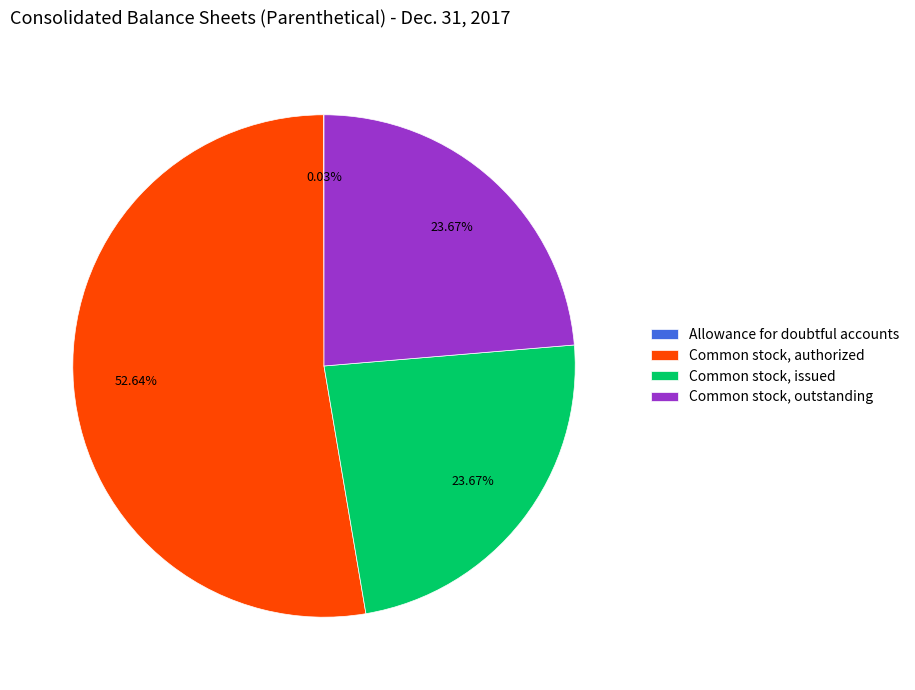

Is there any slice that represents more than half of the pie?

Yes